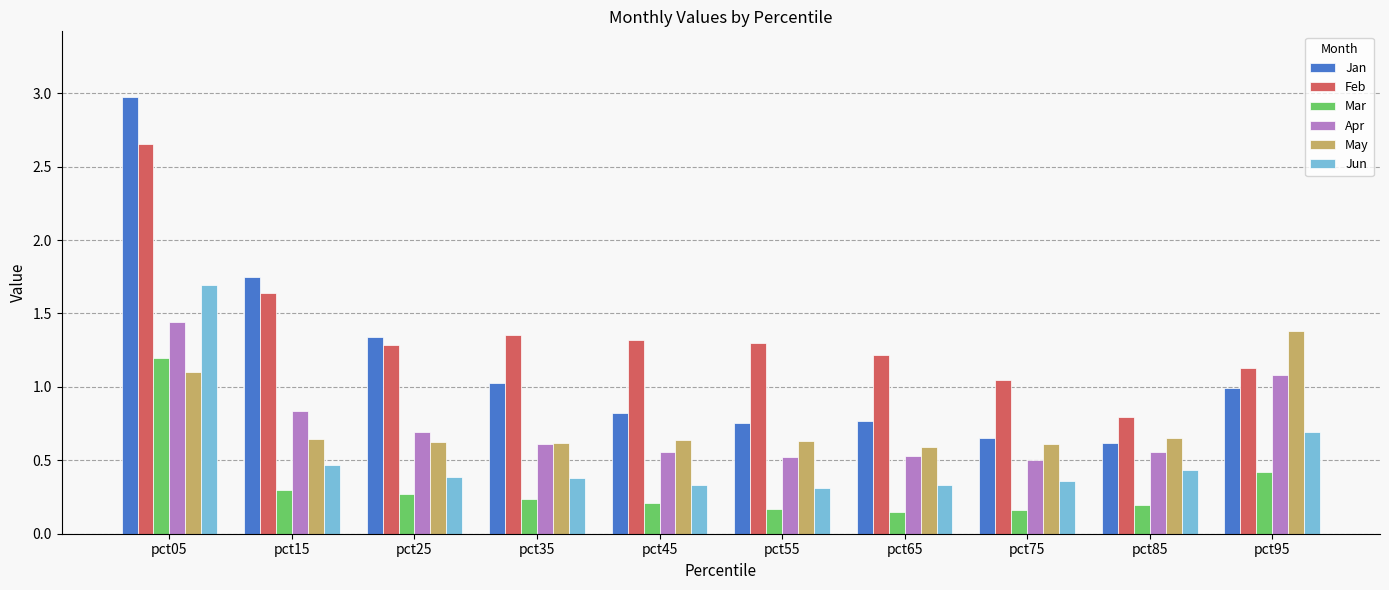

Is it true that Jun equals 0.3 at pct15?

False